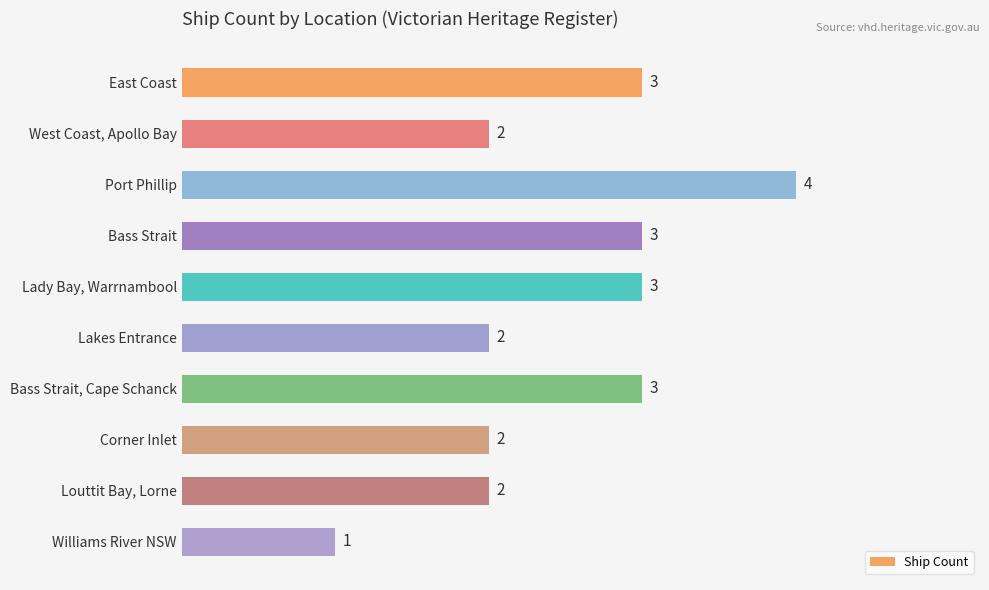

How many values are between 2 and 3?

8